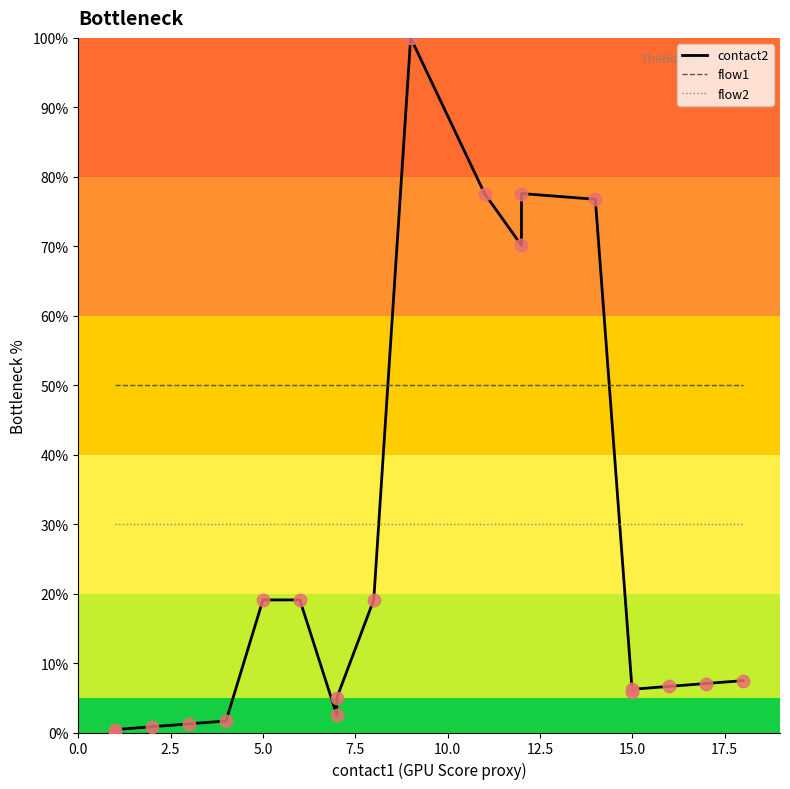

At how many categories does at least one series exceed 68?

5